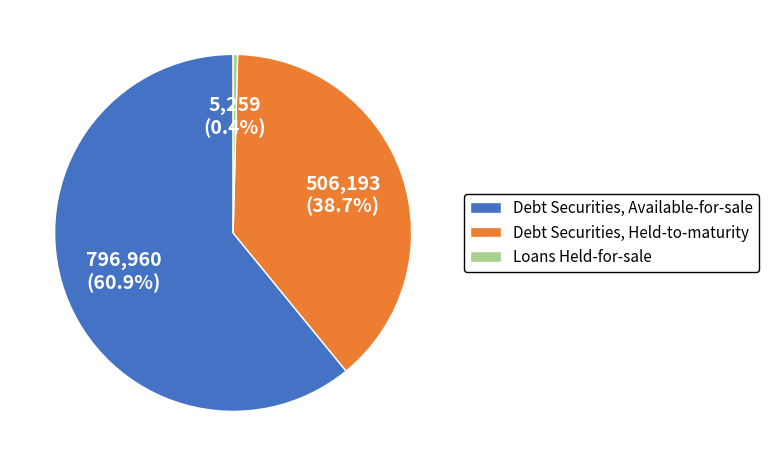

How many slices are in this pie chart?

3